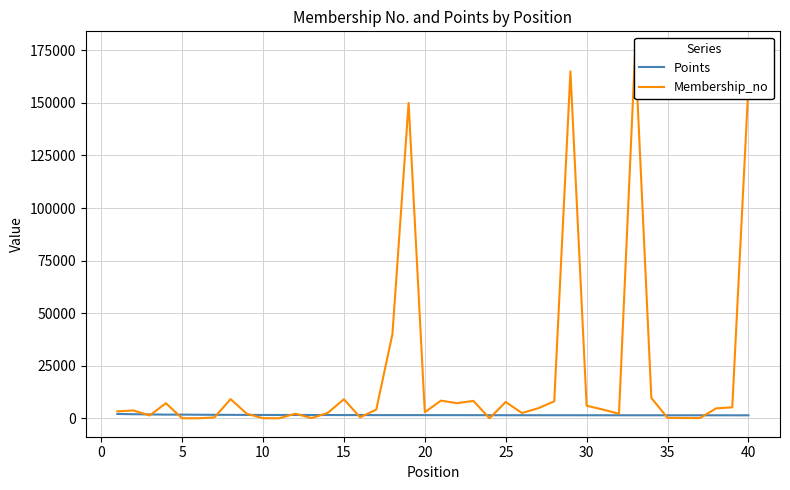

Reading left to right, extract all data points from this chart.

Points: 2075	1955	1846	1768	1764	1718	1673	1651	1619	1597	1595	1593	1577	1565	1550	1548	1532	1528	1526	1525	1513	1509	1503	1493	1482	1480	1477	1474	1472	1462	1461	1458	1457	1456	1449	1447	1446	1439	1436	1436
Membership_no: 3319	3745	1368	7187	39	16	424	9129	2160	50	20	2195	123	2556	9071	506	4114	40066	149980	2910	8417	7200	8299	33	7777	2534	4780	8094	164977	6002	4176	2168	175263	9708	233	135	103	4731	5234	158462